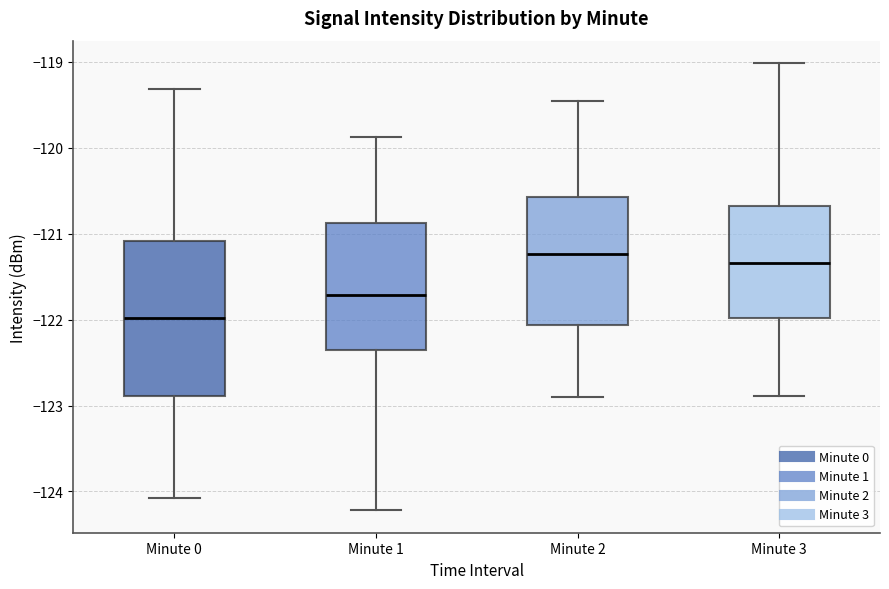

Which box is the tallest, from its lower edge to its upper edge?

Minute 0